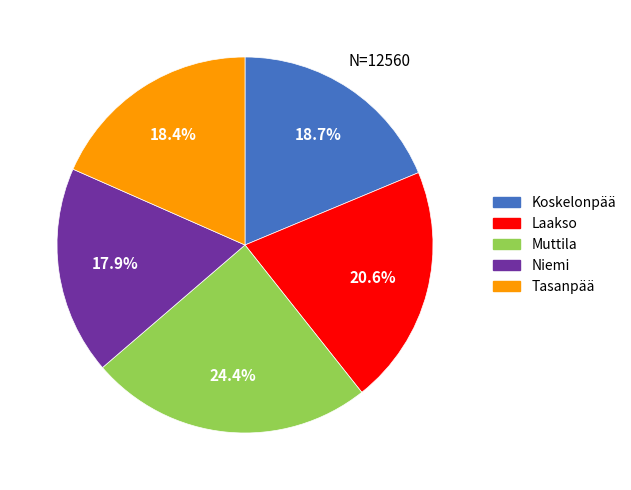

Is there a majority slice in this chart?

No